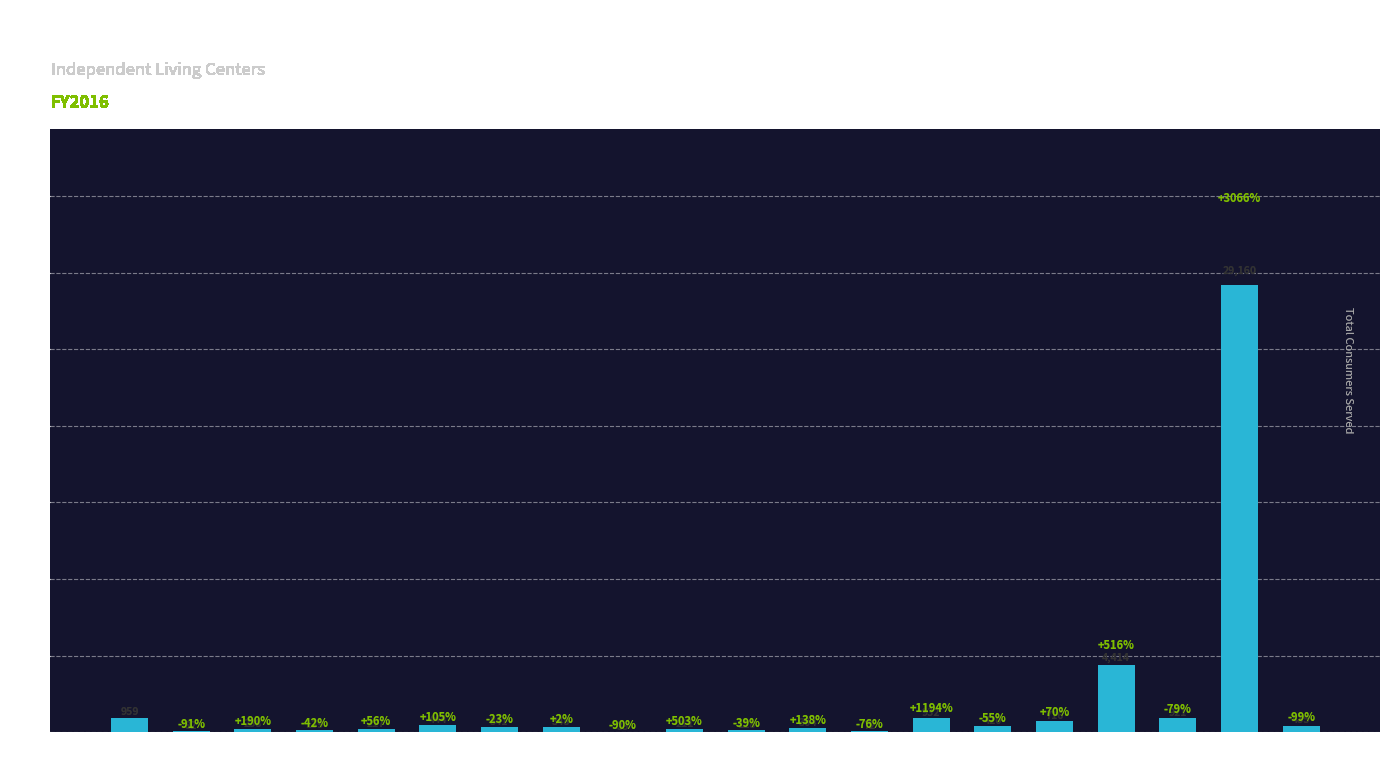

Are the bars horizontal?

No